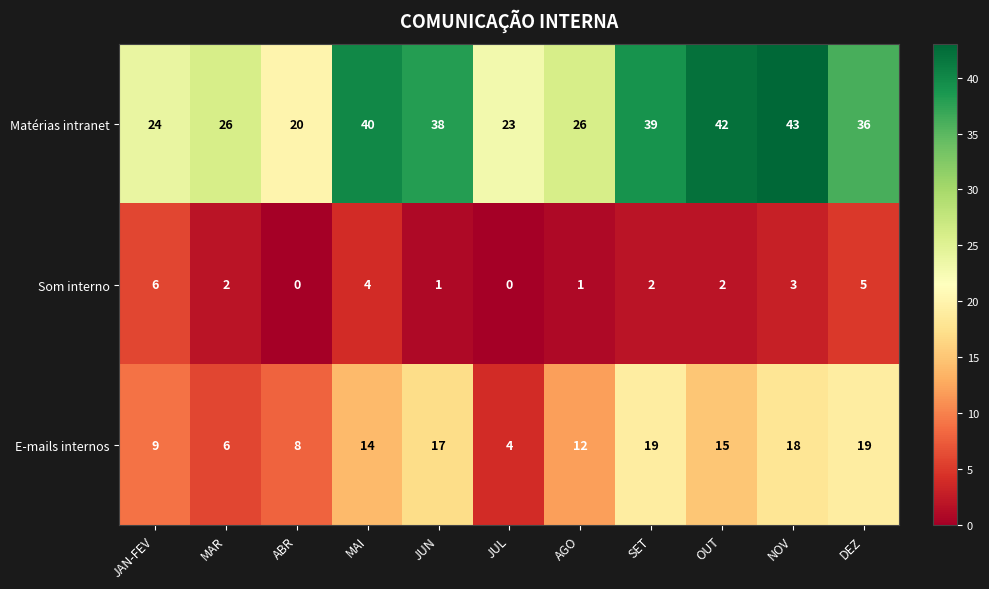

The Matérias intranet series shows 23 at JUL. True or false?

True